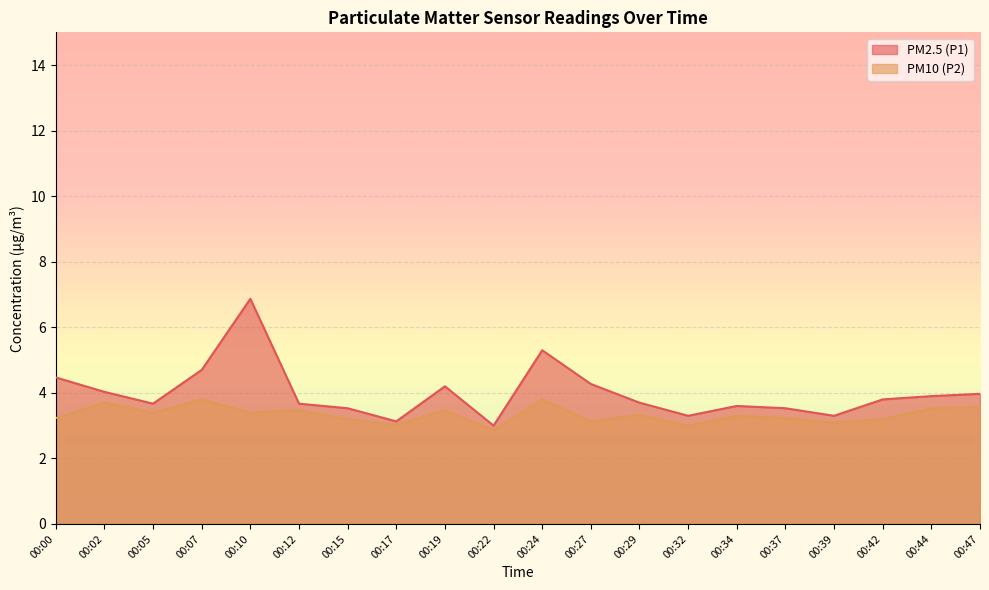

True or false: PM2.5 (P1) and PM10 (P2) intersect in this chart.

False